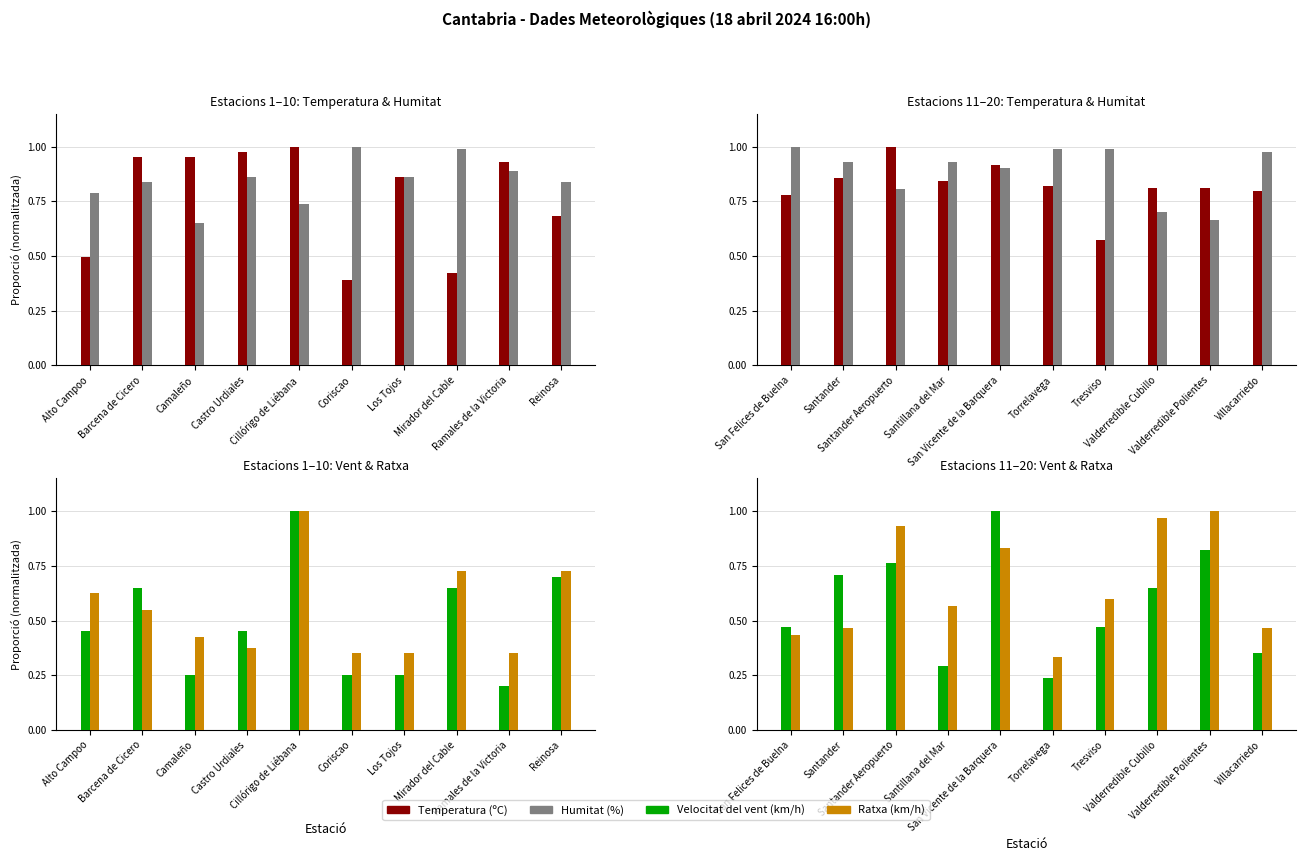

How many series are shown in this chart?

4